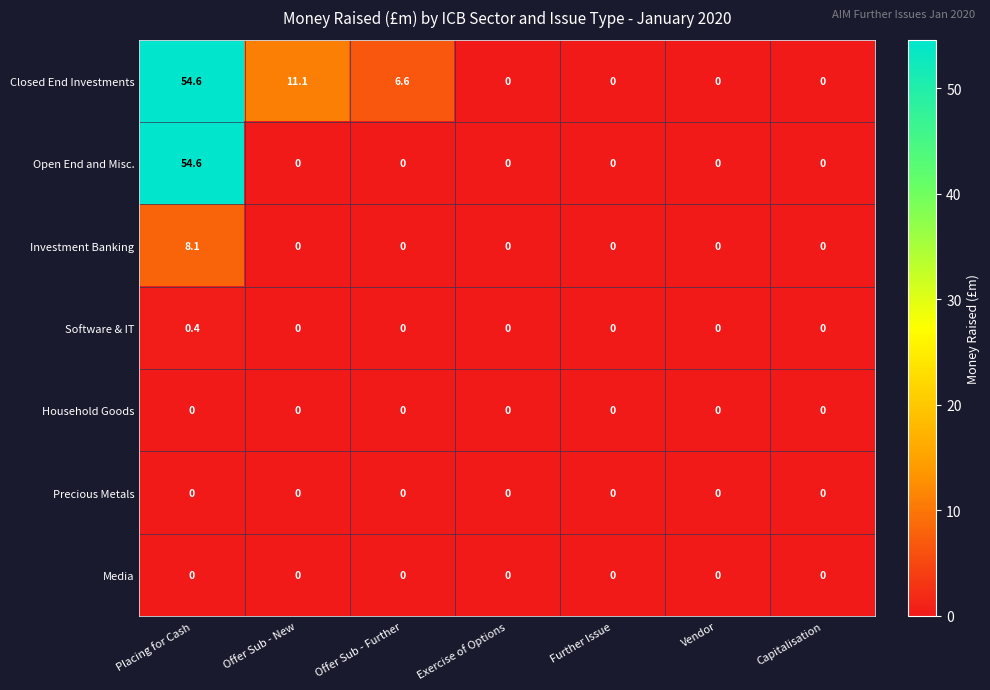

What is the spread (max minus min) of values at Placing for Cash?

54.6